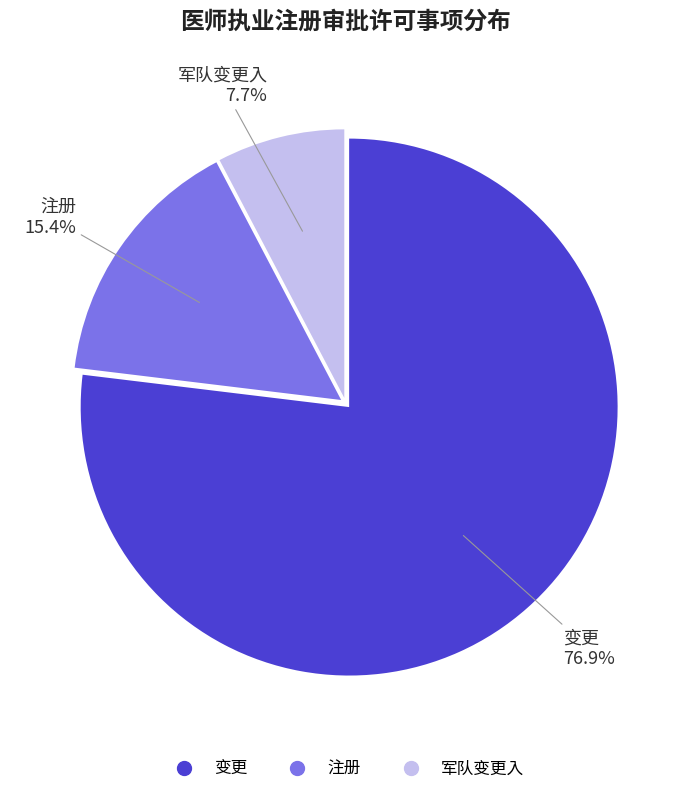

To the nearest percent, what is the difference between the largest and smallest slice percentages?

69%